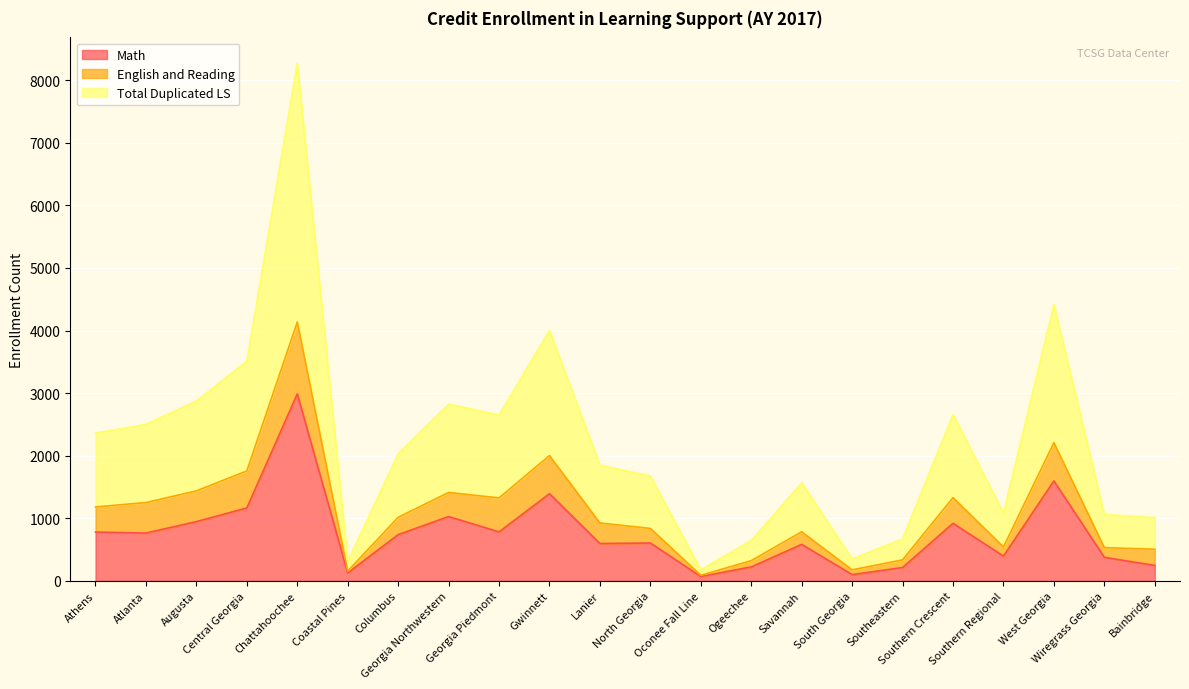

What is the difference between the Total Duplicated LS values at Southern Regional and Columbus?

474